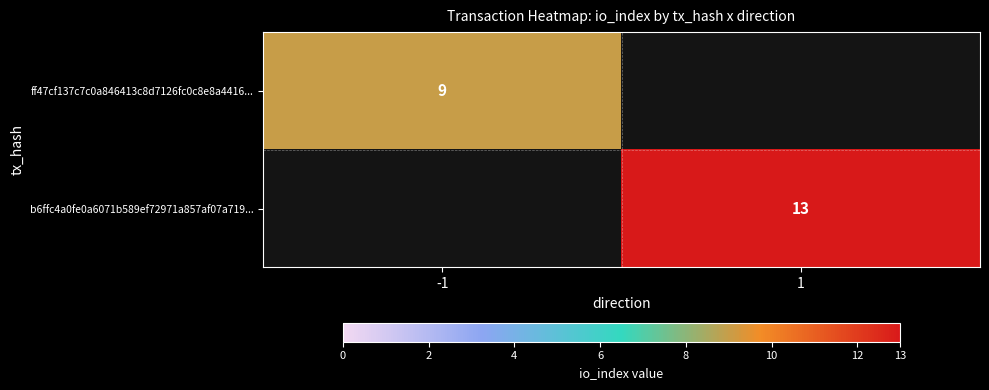

Is it true that b6ffc4a0fe0a6071b589ef72971a857af07a719... equals 6 at 1?

False